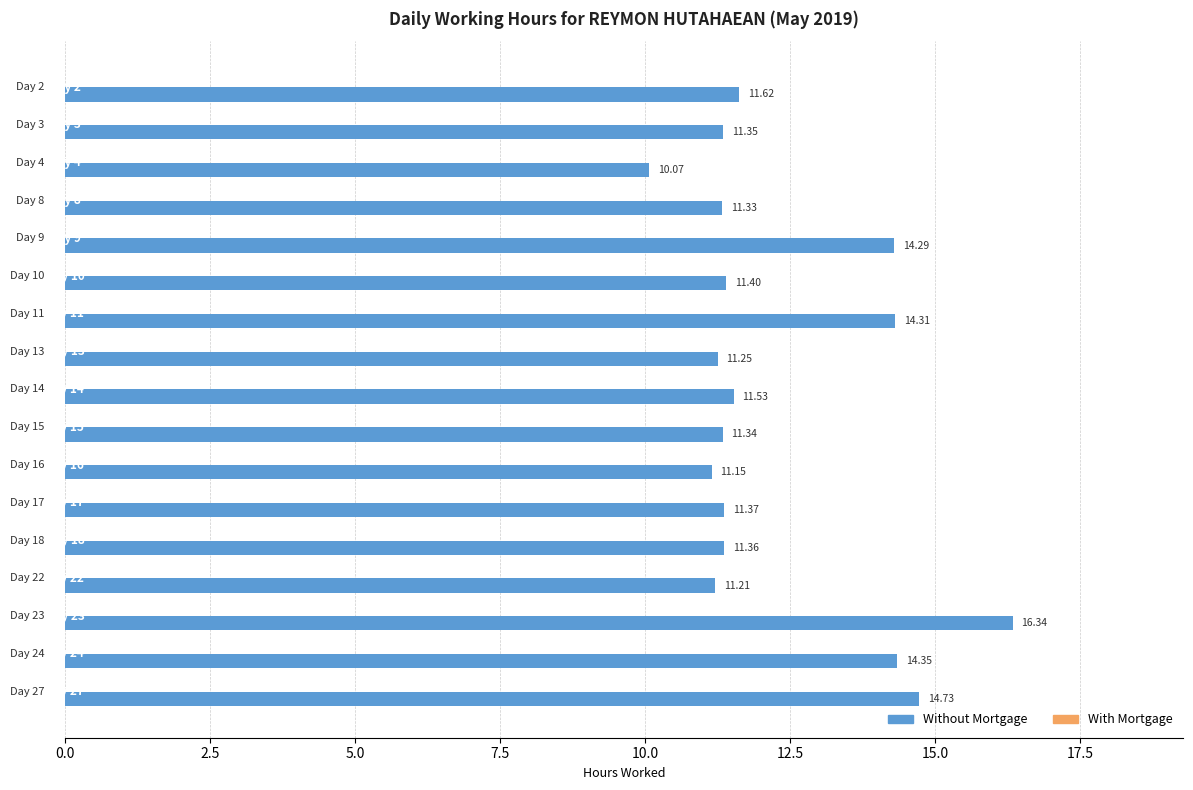

What is the difference between the second highest and minimum values?

4.7